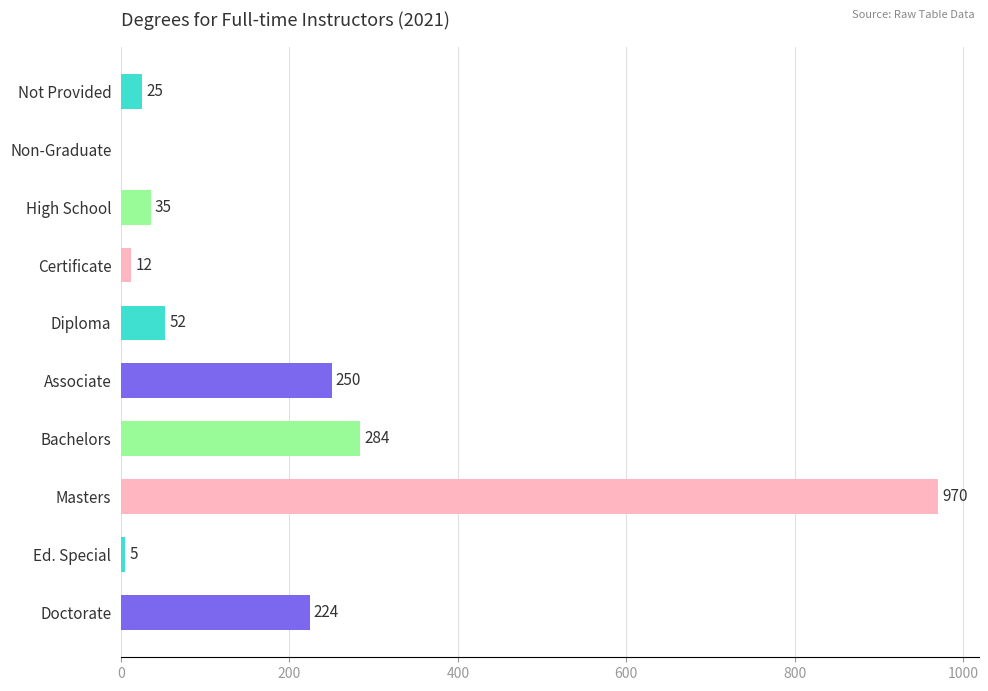

Is it true that the value at Not Provided is 25?

True